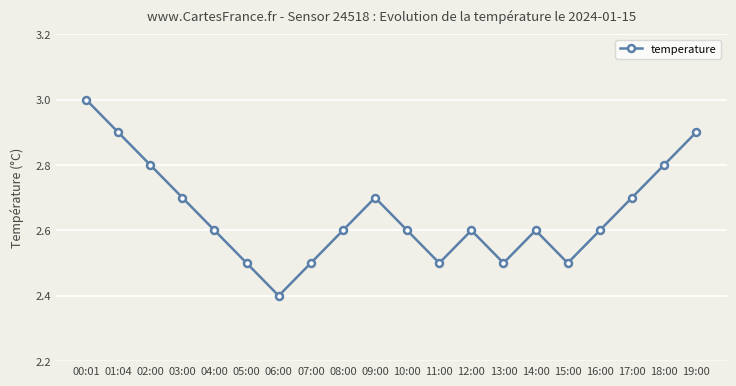

Is it true that the value at 10:00 is 2.6?

True